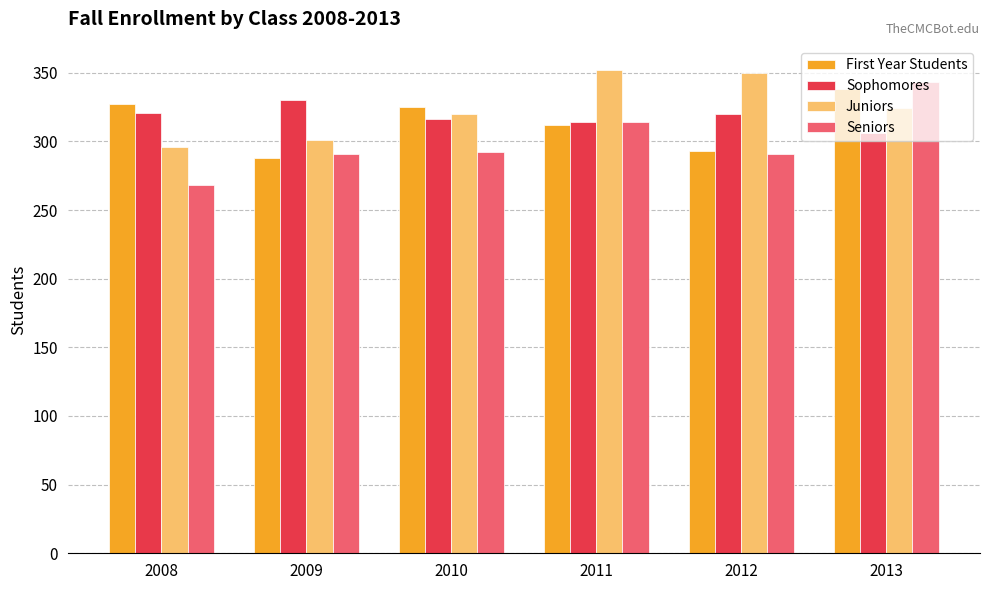

Where is Juniors nearest to the value 324?

2013